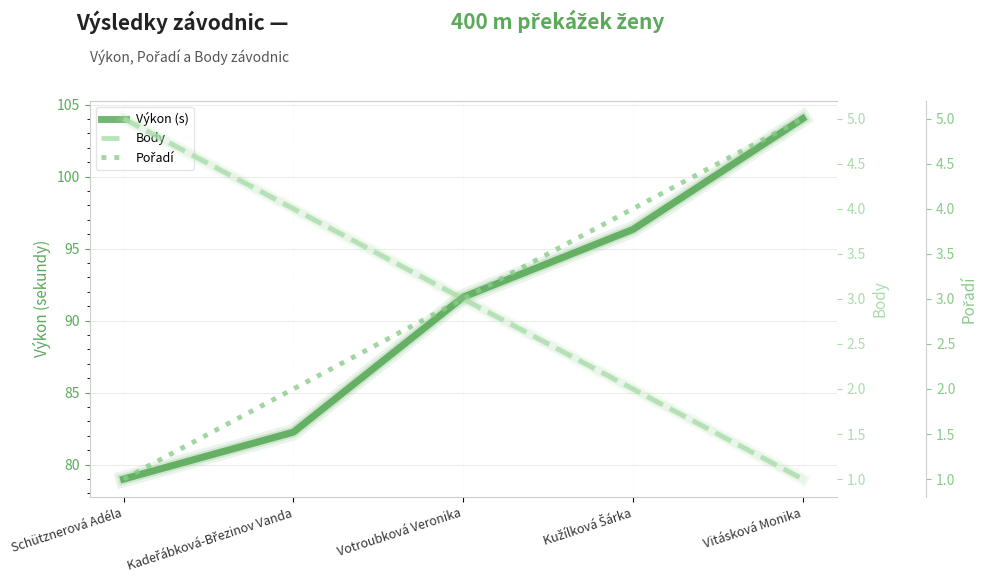

What are all the series names shown in the legend?

Výkon (s), Body, Pořadí